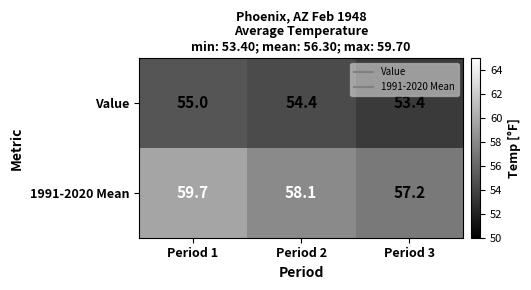

Where is 1991-2020 Mean nearest to the value 58?

Period 2